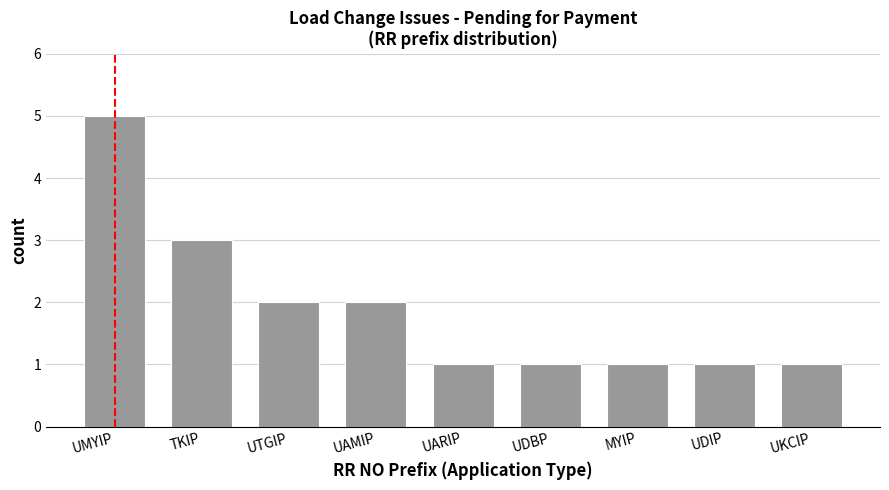

Which category has the highest value across all series?

UMYIP